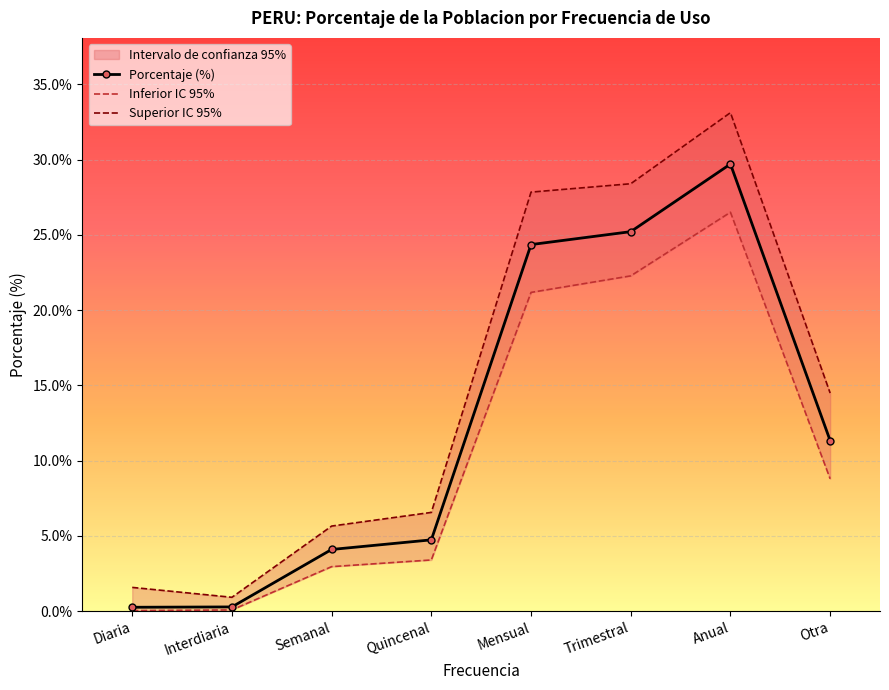

What is the label of the 1st point from the right?

Otra